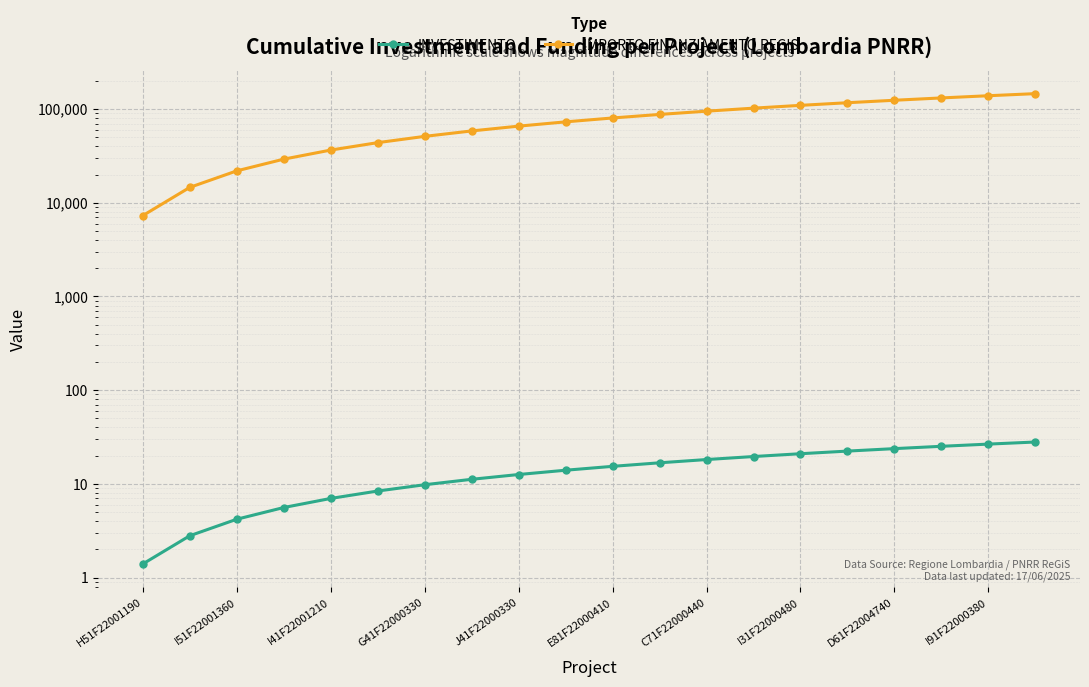

How many values in the IMPORTO FINANZIAMENTO REGIS series are below 80311?

10